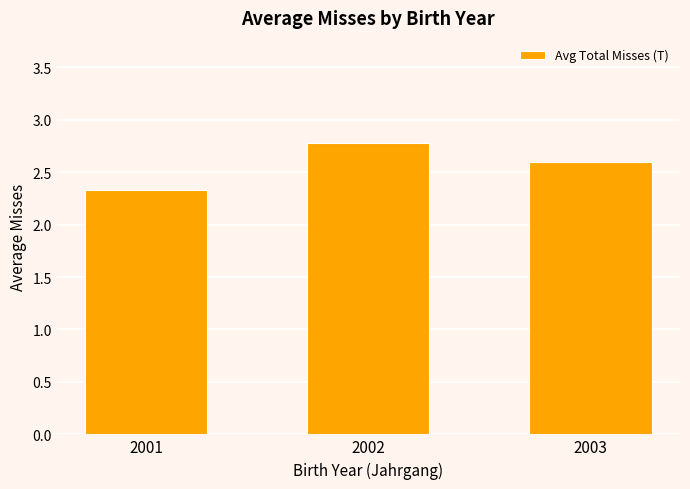

Are the bars horizontal?

No